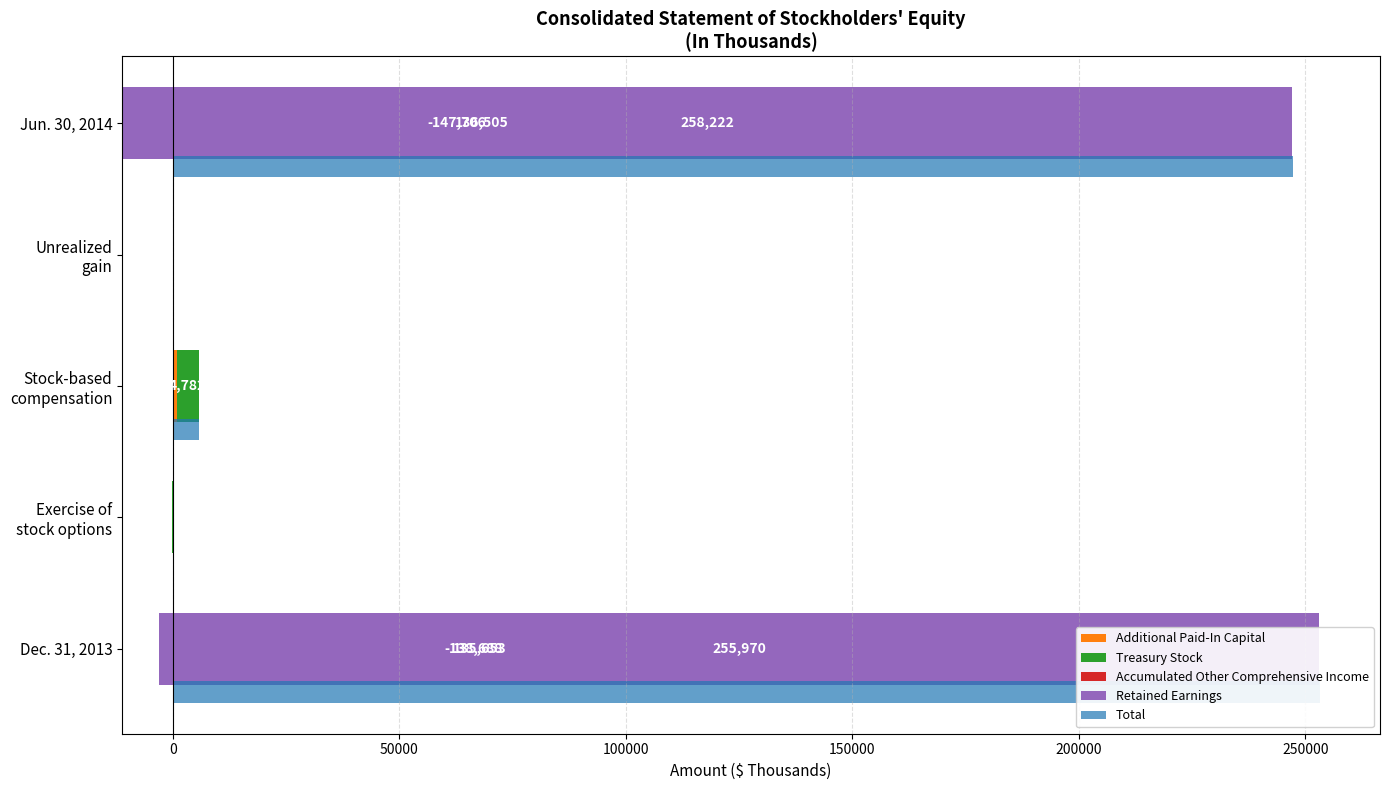

Reading left to right, transcribe all the data shown in this chart.

Additional Paid-In Capital: 135653	-149	863	0	136505
Treasury Stock: -138688	402	4782	0	-147706
Accumulated Other Comprehensive Income: 29	0	0	12	41
Retained Earnings: 255970	0	0	0	258222
Total: 253272	253	5645	12	247370